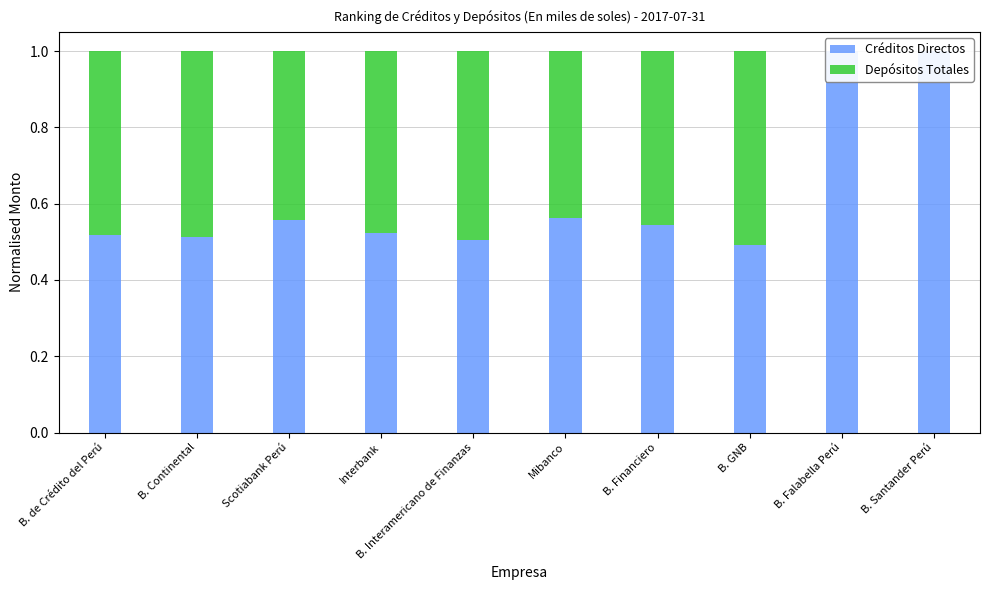

Reading right to left, extract all data points from this chart.

Créditos Directos: B. Santander Perú=1.0	B. Falabella Perú=1.0	B. GNB=0.5	B. Financiero=0.5	Mibanco=0.6	B. Interamericano de Finanzas=0.5	Interbank=0.5	Scotiabank Perú=0.6	B. Continental=0.5	B. de Crédito del Perú=0.5
Depósitos Totales: B. Santander Perú=0.0	B. Falabella Perú=0.0	B. GNB=0.5	B. Financiero=0.5	Mibanco=0.4	B. Interamericano de Finanzas=0.5	Interbank=0.5	Scotiabank Perú=0.4	B. Continental=0.5	B. de Crédito del Perú=0.5